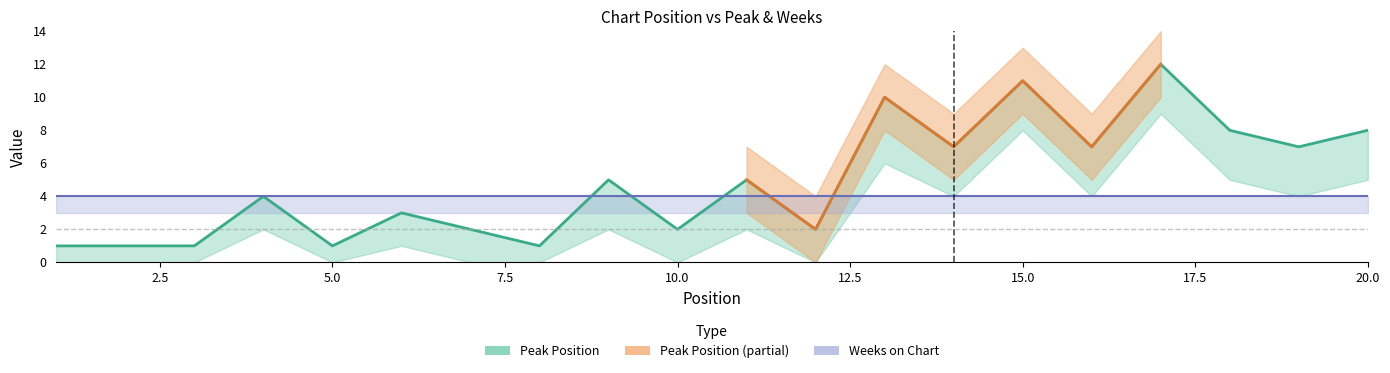

What is the difference between the maximum and minimum values?

11